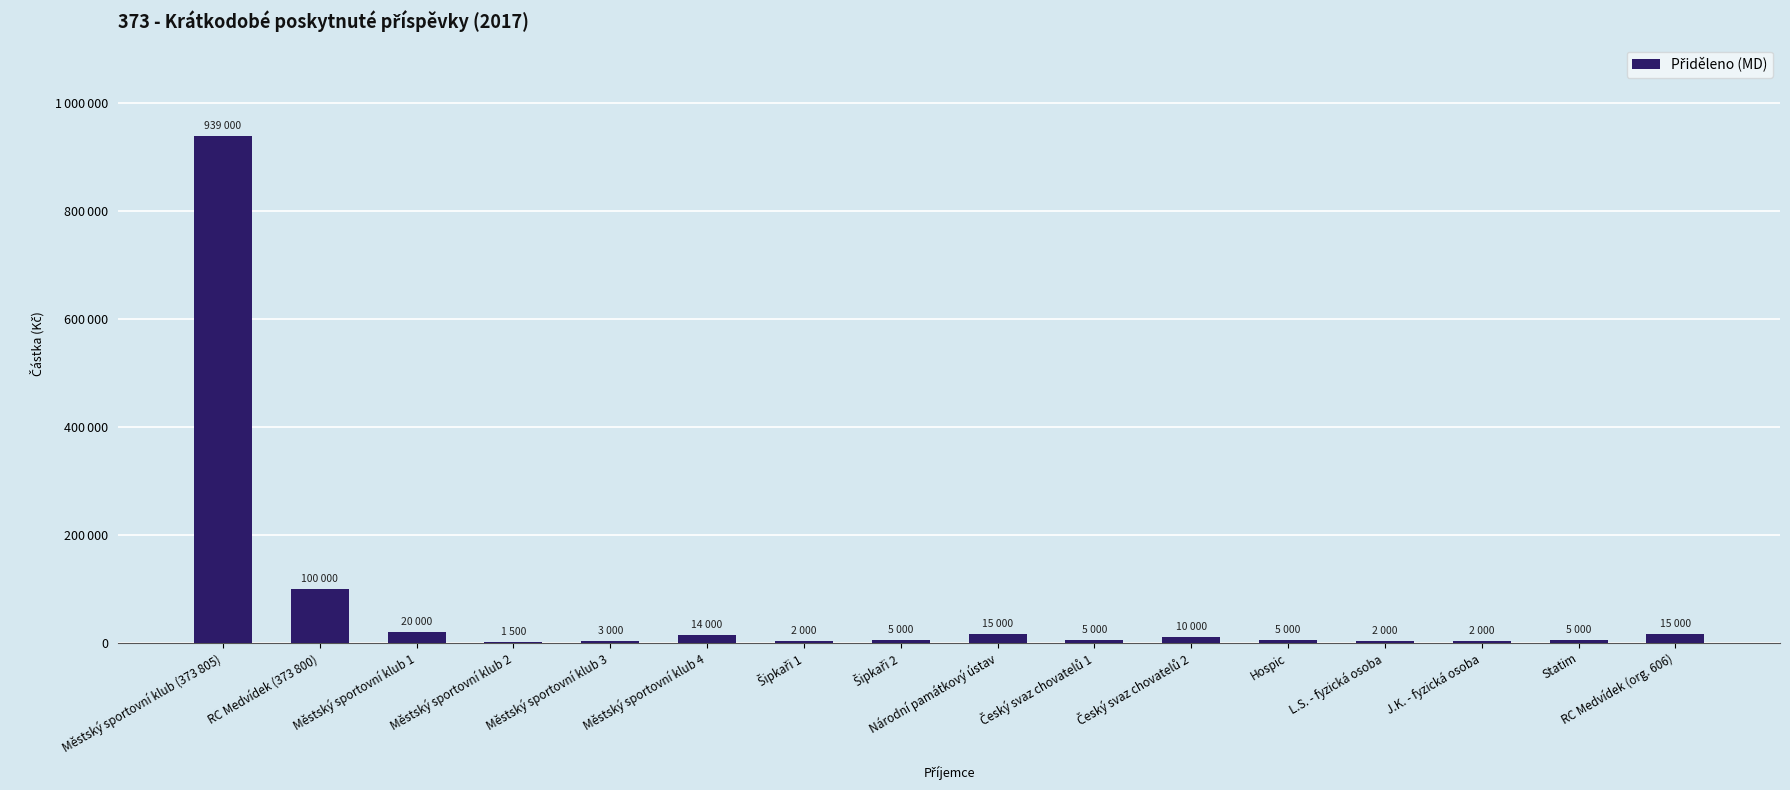

What is the ratio of the value at Městský sportovní klub 1 to the value at Statim?

4.0